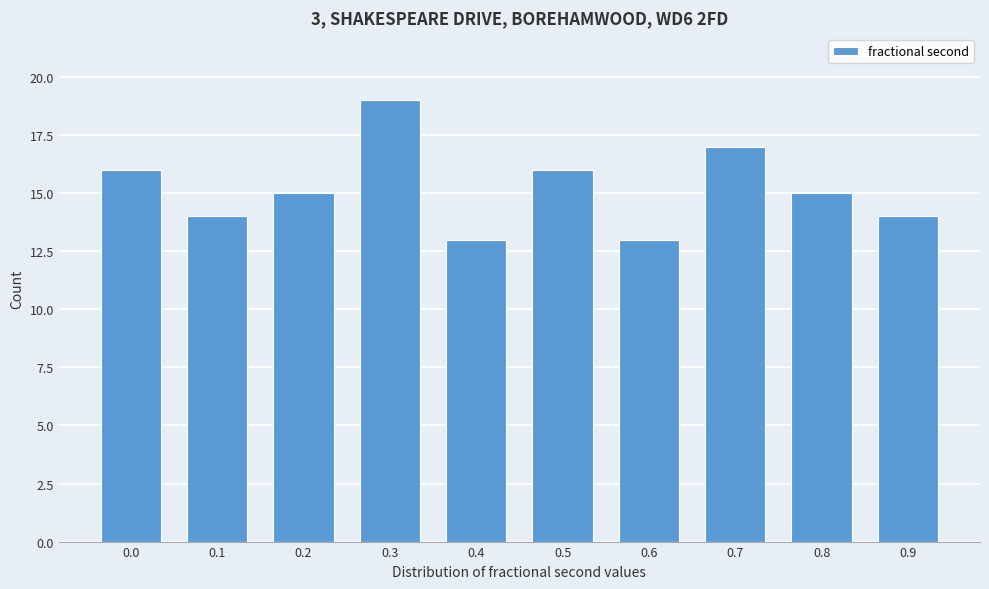

Reading right to left, list all the values displayed in this chart.

0.9=14	0.8=15	0.7=17	0.6=13	0.5=16	0.4=13	0.3=19	0.2=15	0.1=14	0.0=16